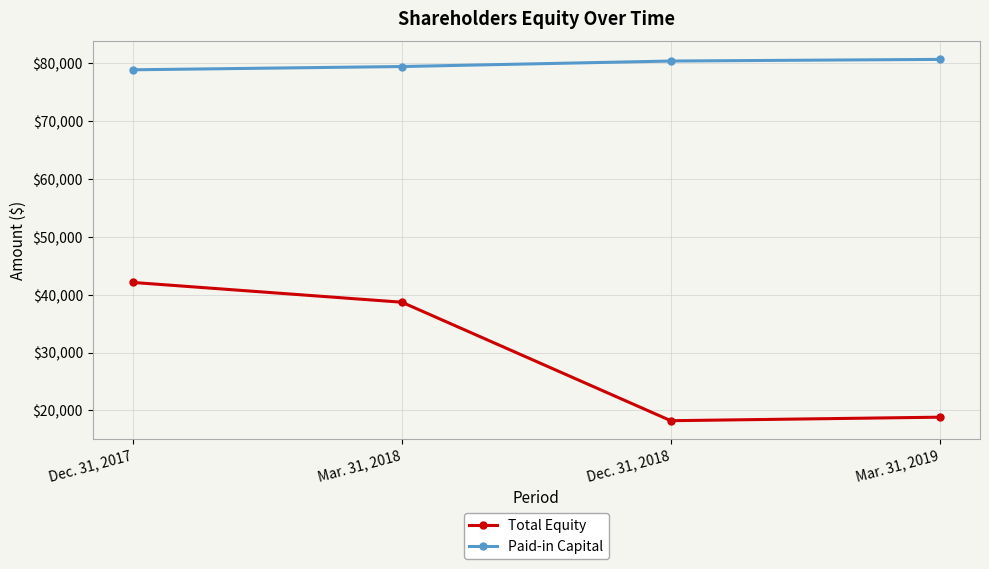

What is the label of the 1st point from the left?

Dec. 31, 2017